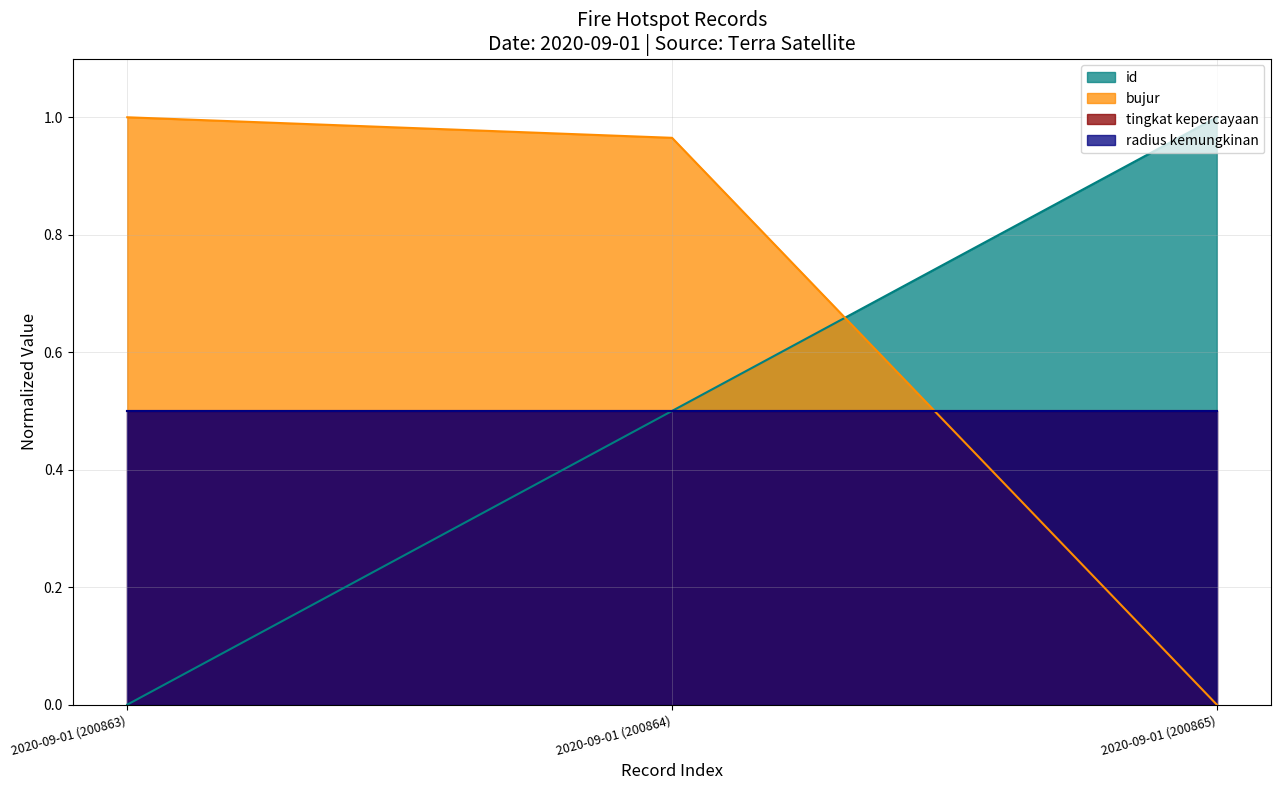

At which label does bujur reach its minimum?

2020-09-01 (200865)